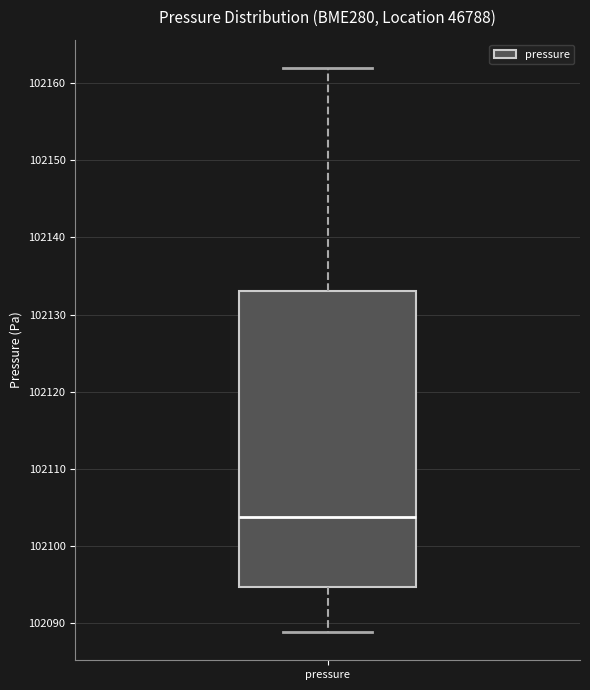

Read this box plot against the y-axis: the position of the median line, the range covered by the box, and the ends of both whiskers. The values are not printed on the chart, so give them approximately, as read against the axis.

median 102104, box 102095 to 102133, whiskers 102089 to 102162